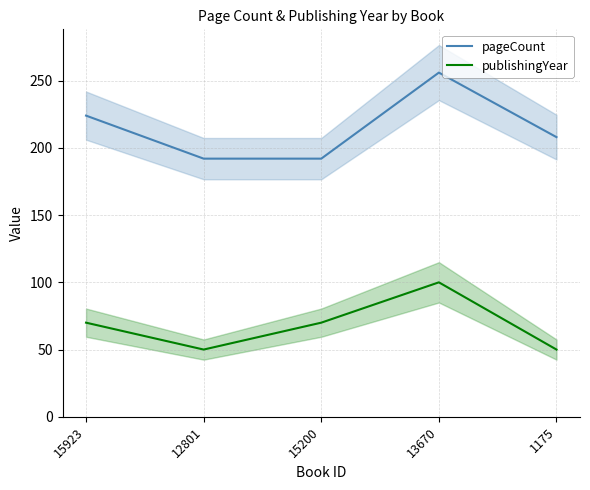

True or false: publishingYear and pageCount cross at least once.

False